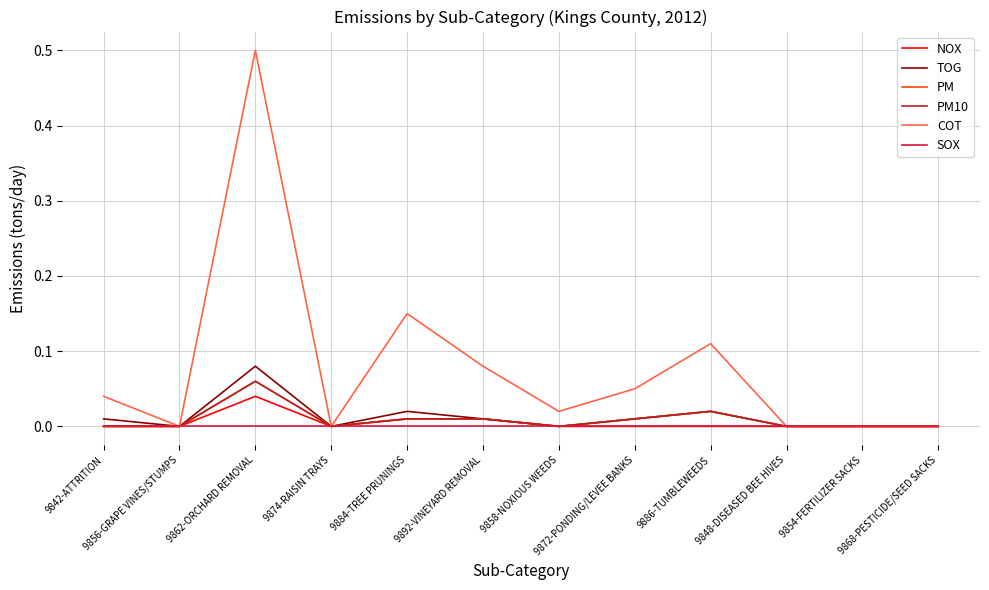

True or false: SOX and PM10 intersect in this chart.

False